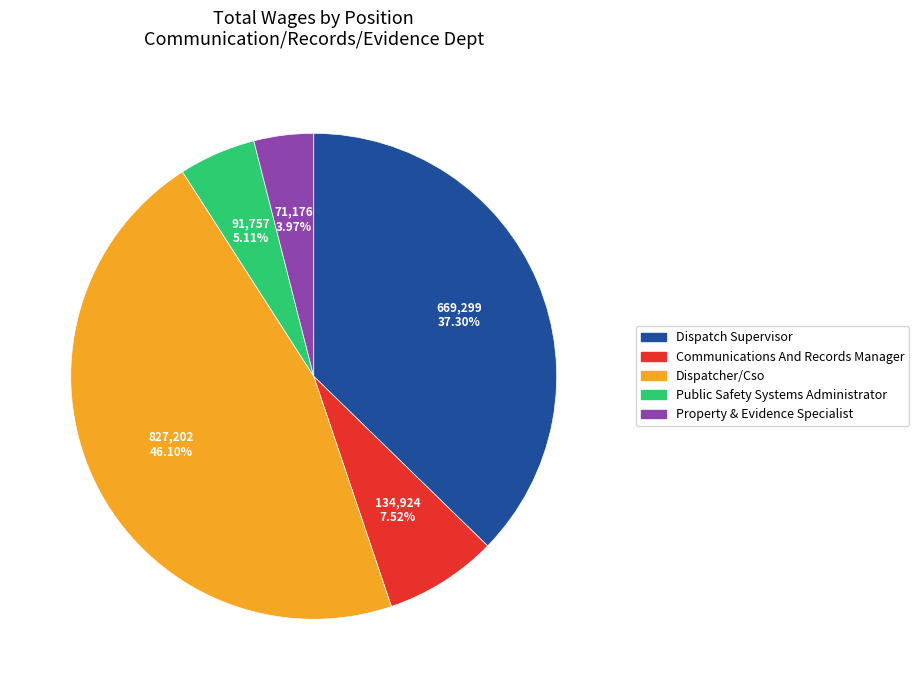

Which category has the biggest portion of the pie?

Dispatcher/Cso